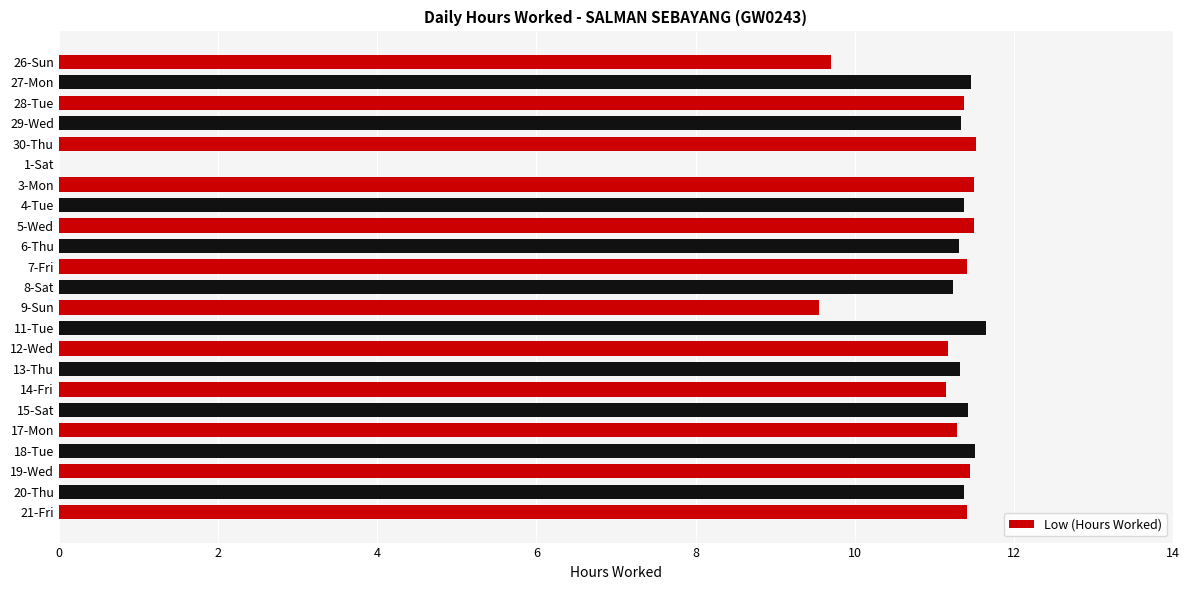

Count the number of data series in this chart.

1